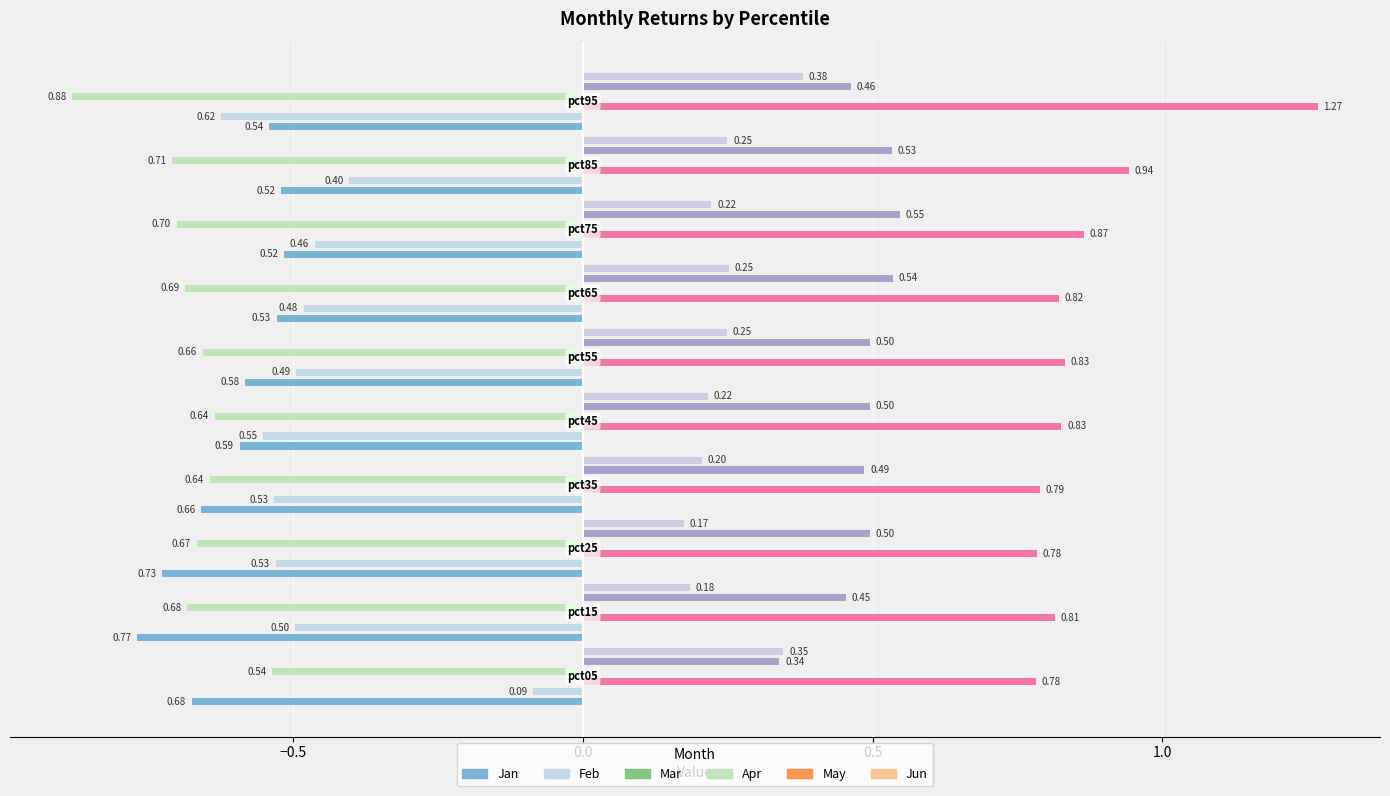

What is the difference between the maximum and minimum values in the Apr series?

0.3